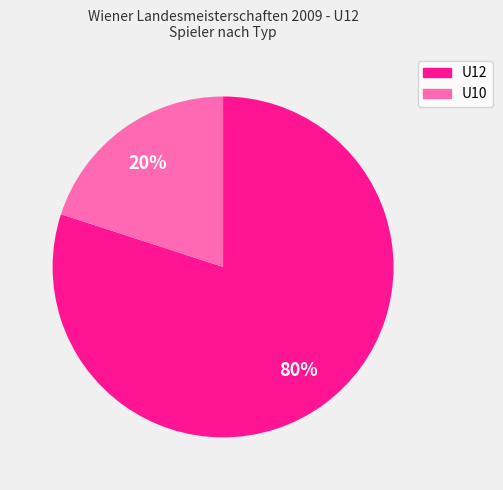

Is there any slice that represents more than half of the pie?

Yes